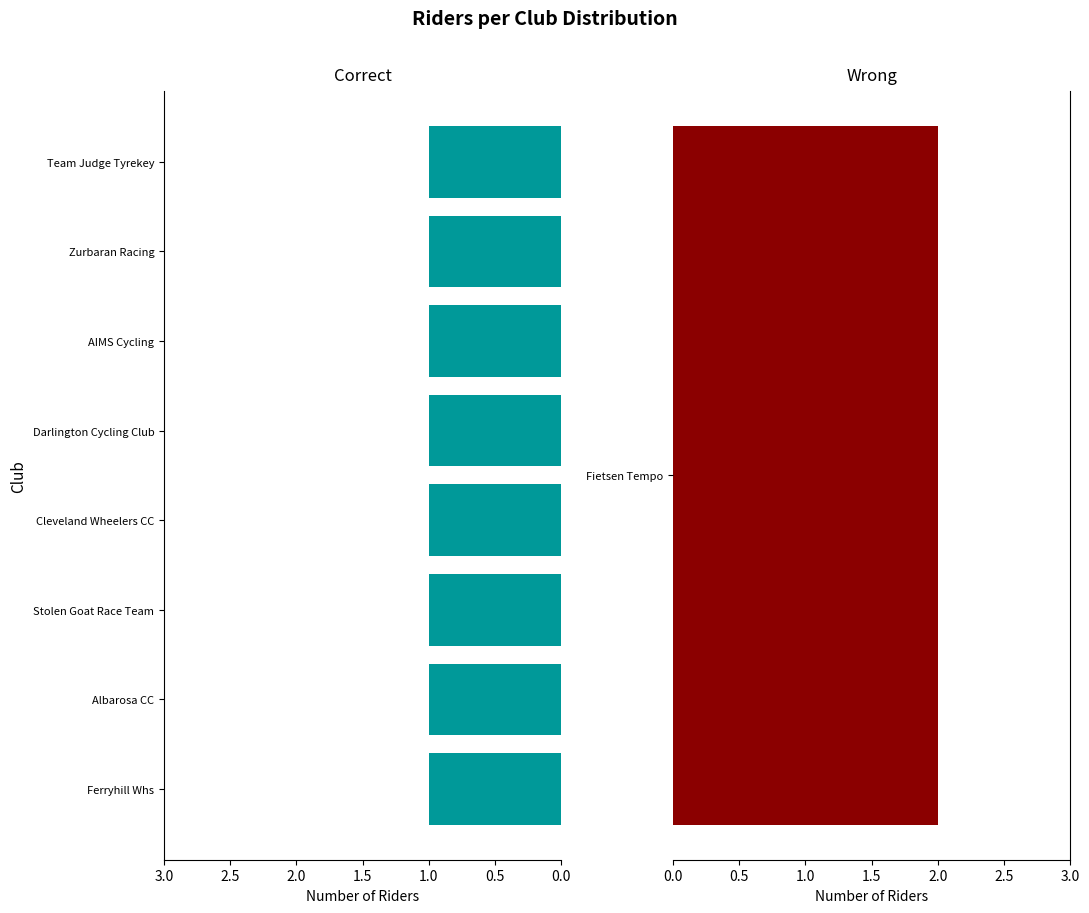

The value at Ferryhill Whs is 0. True or false?

False